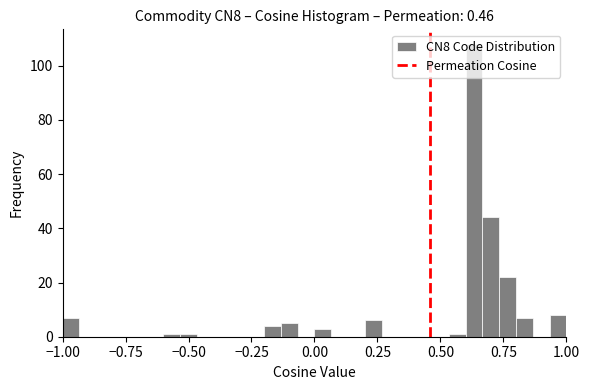

Read against the x-axis, roughly where is the centre of the tallest bar?

0.65